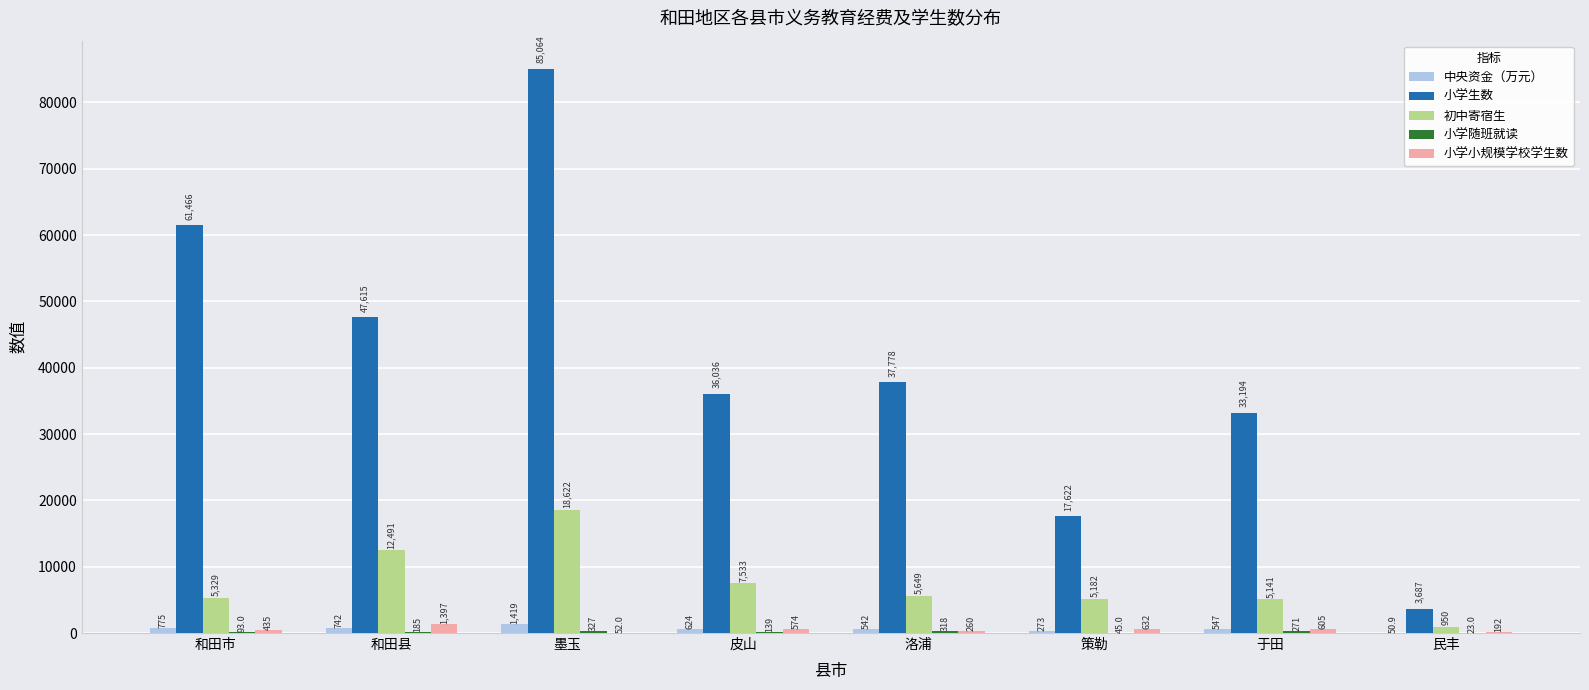

Between 皮山 and 洛浦, which series saw the biggest shift?

初中寄宿生